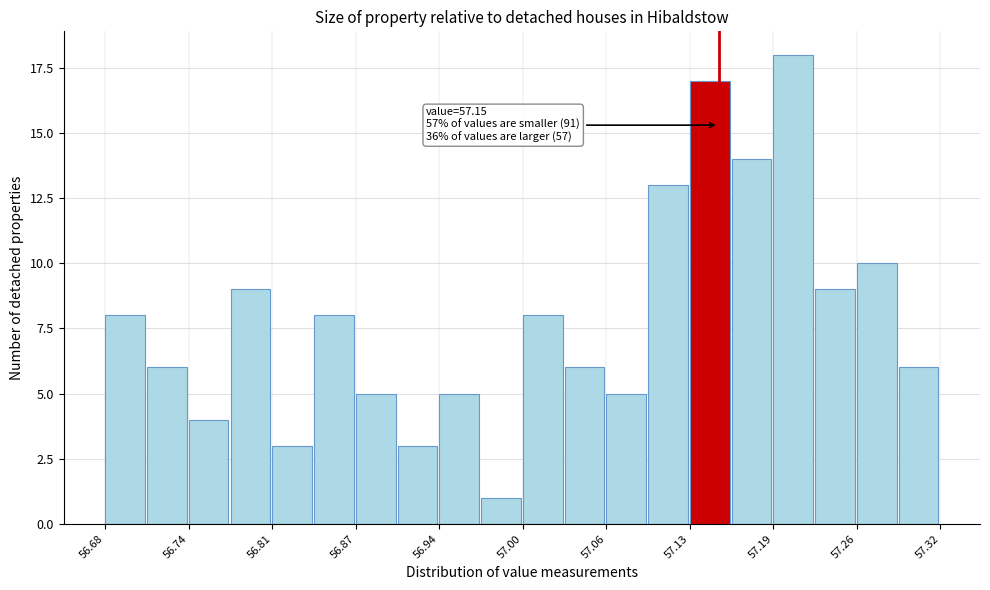

Read against the x-axis, roughly where is the centre of the tallest bar?

57.21